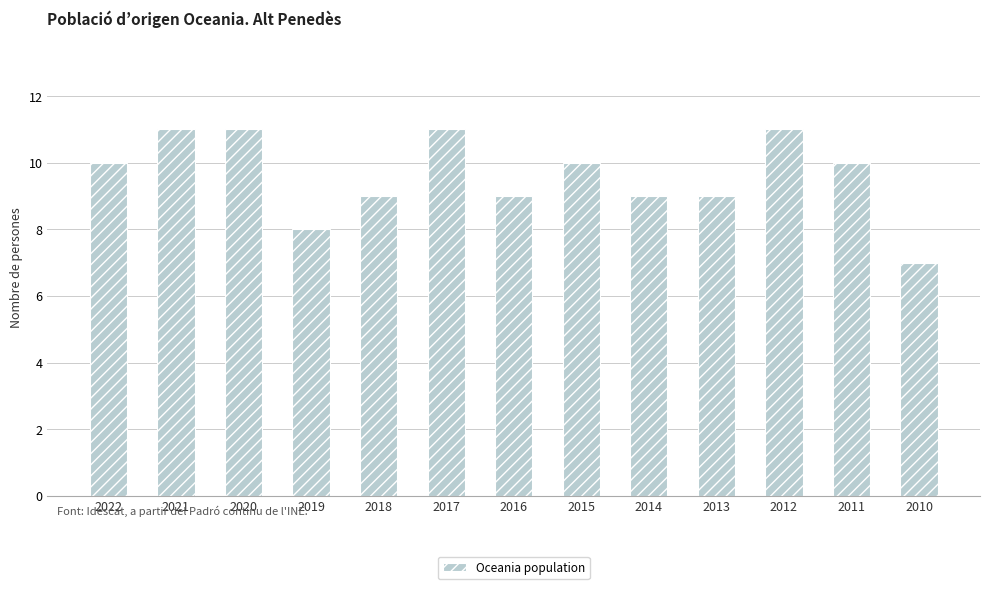

The value at 2013 is 9. True or false?

True